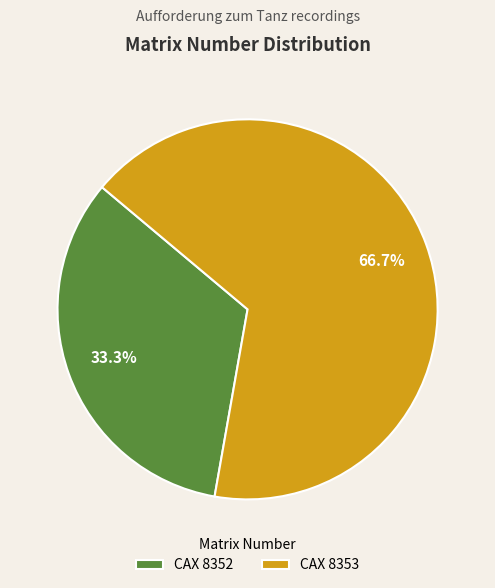

What percentage do CAX 8353 and CAX 8352 together represent?

100.0%